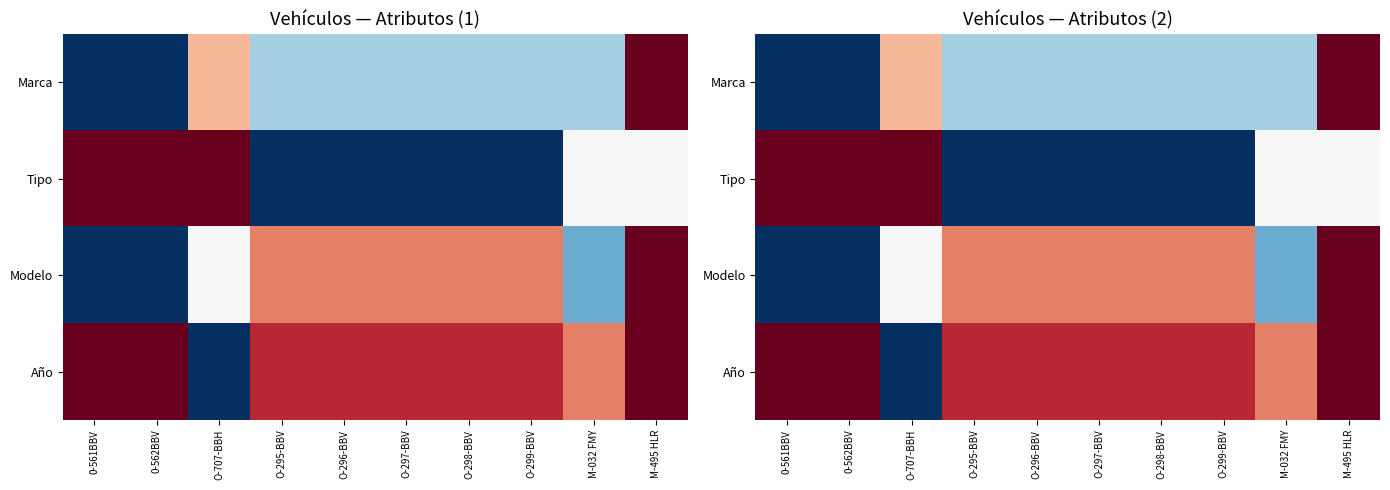

Which series has the widest spread of values?

Marca